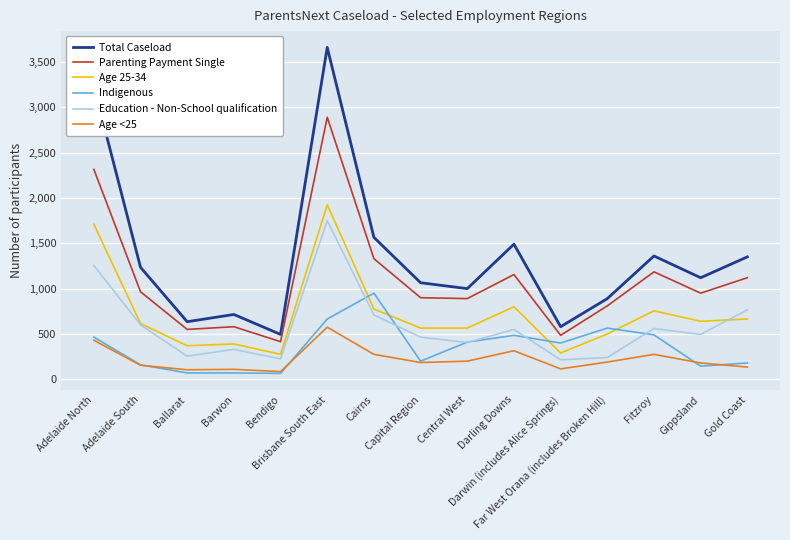

The value of Age 25-34 at Central West is 994. True or false?

False